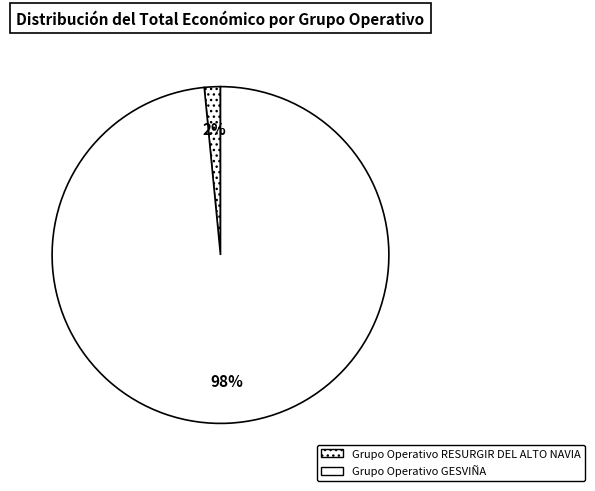

How many segments does this pie chart have?

2